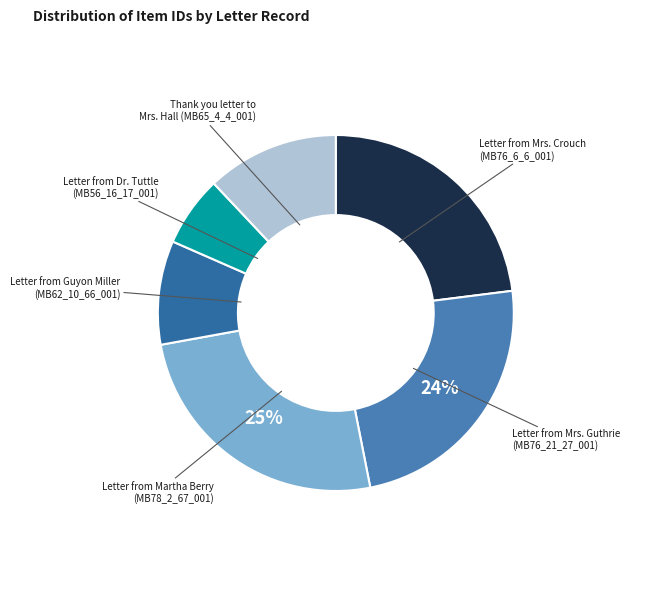

The Letter from Dr. Tuttle (MB56_16_17_001) slice represents 1% of the pie. True or false?

False